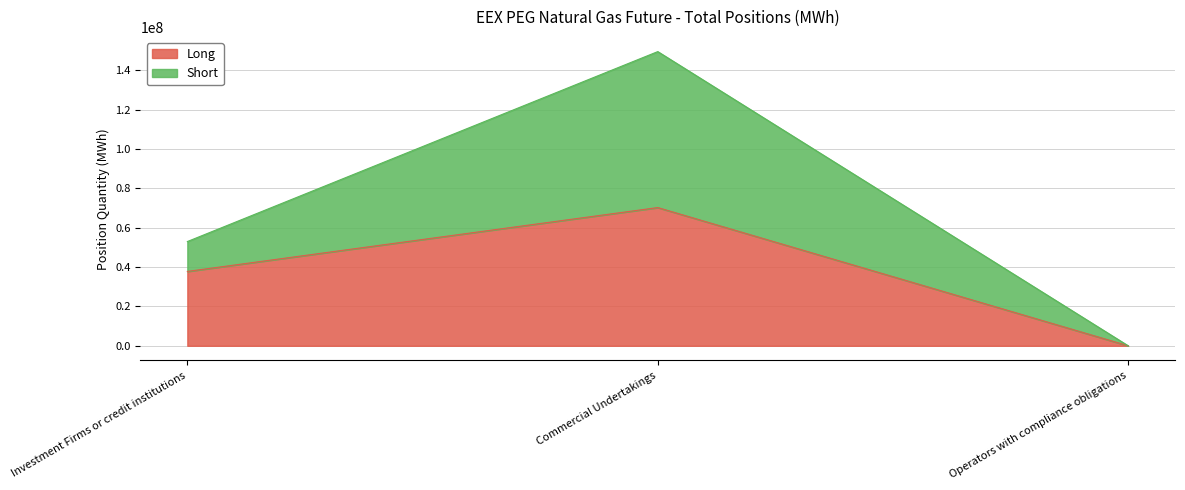

What position from the right is Investment Firms or credit institutions?

3